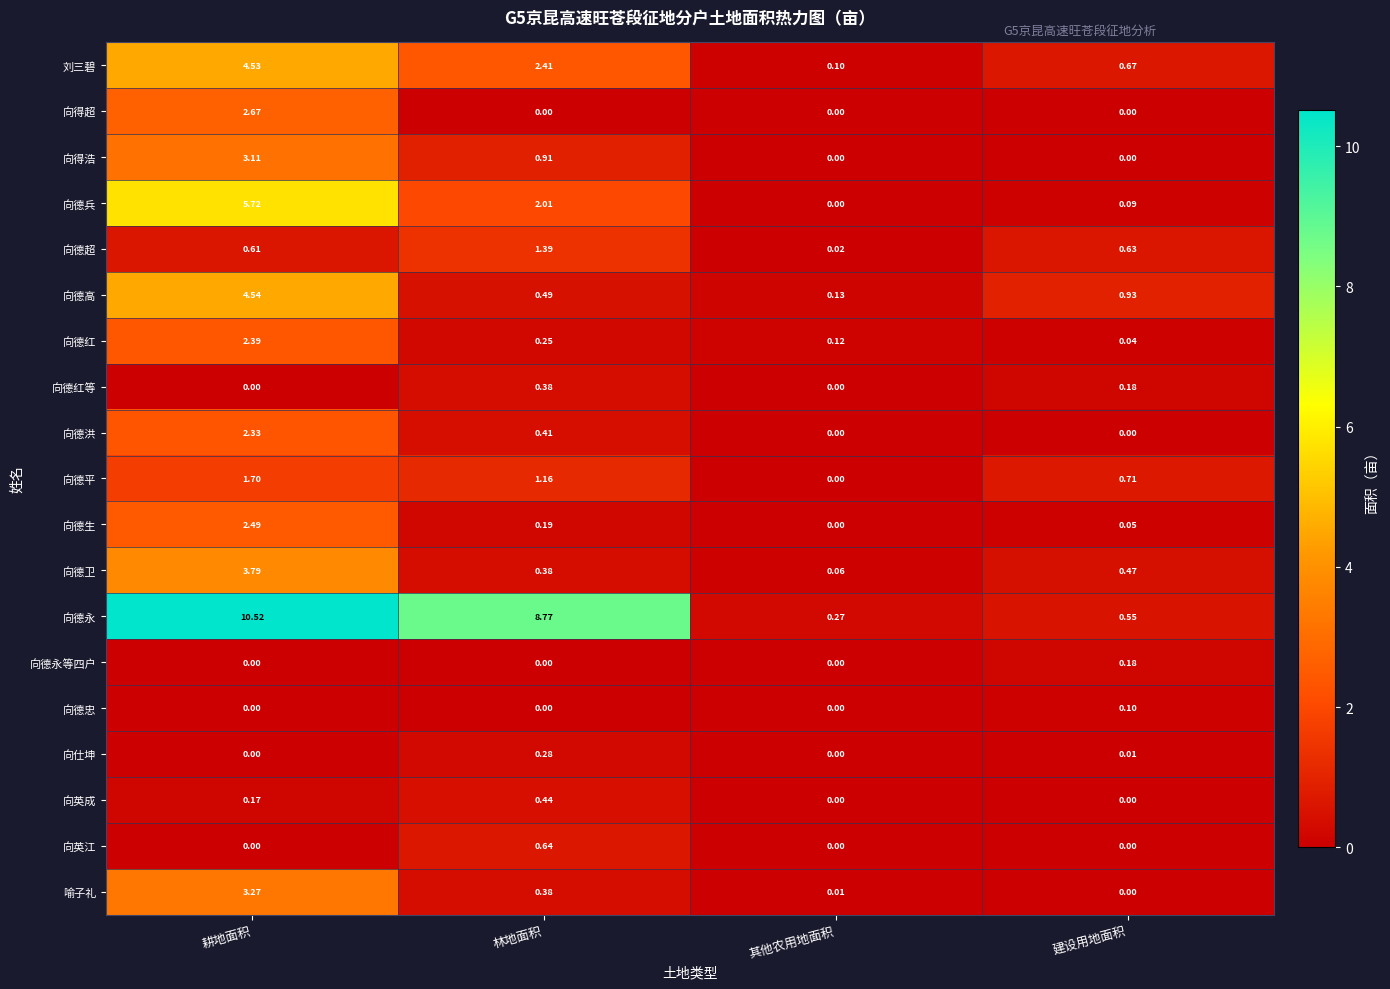

Which series changed the most between 耕地面积 and 建设用地面积?

向德永